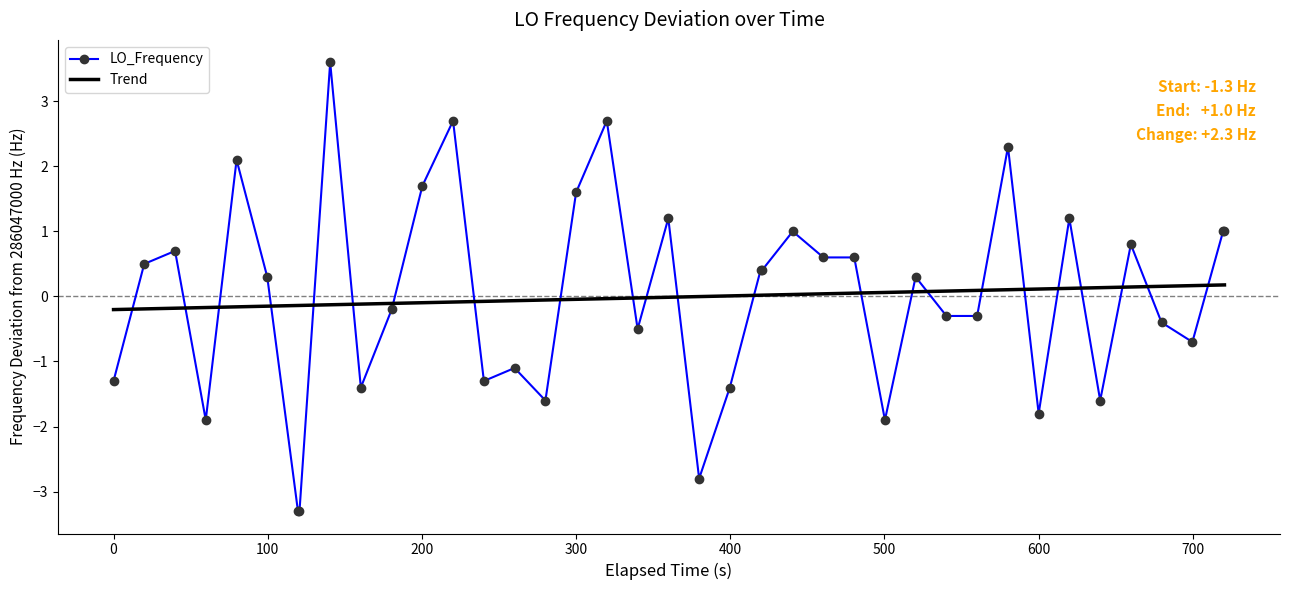

Which series ends up on top after the final intersection of LO_Frequency and Trend?

LO_Frequency